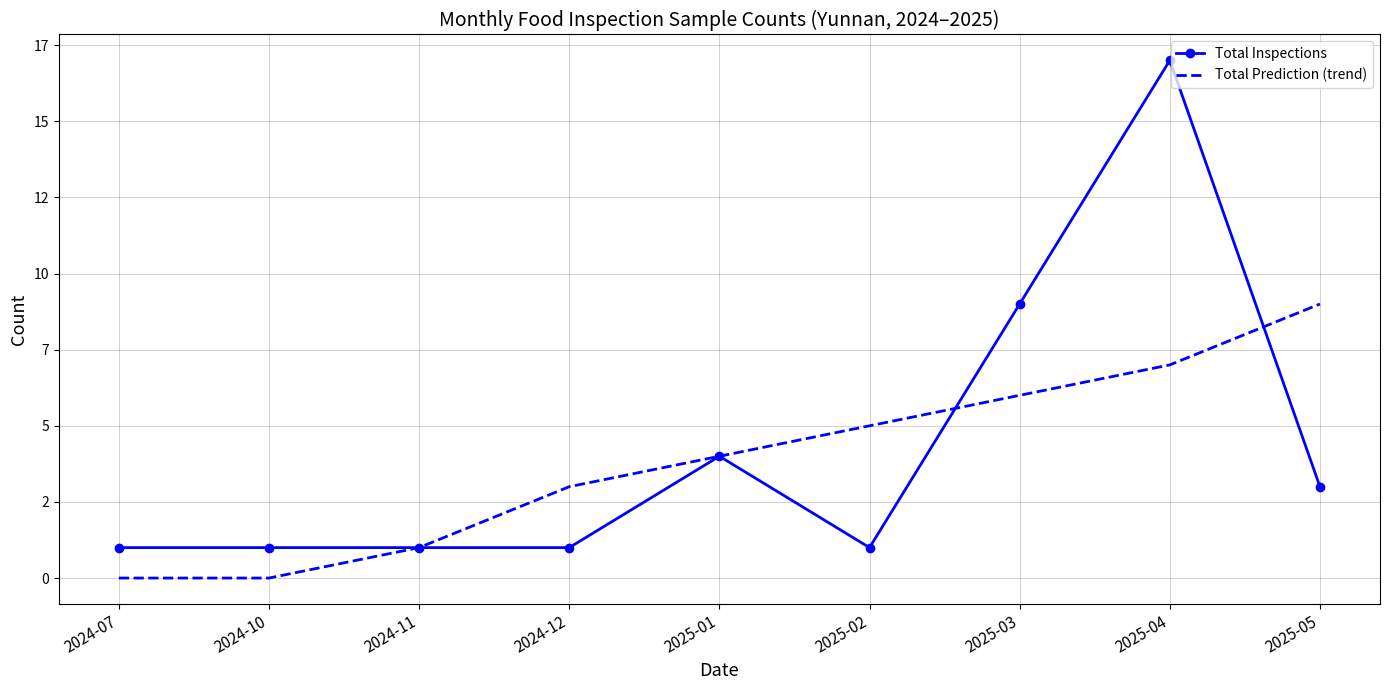

What are all the series names shown in the legend?

Total Inspections, Total Prediction (trend)